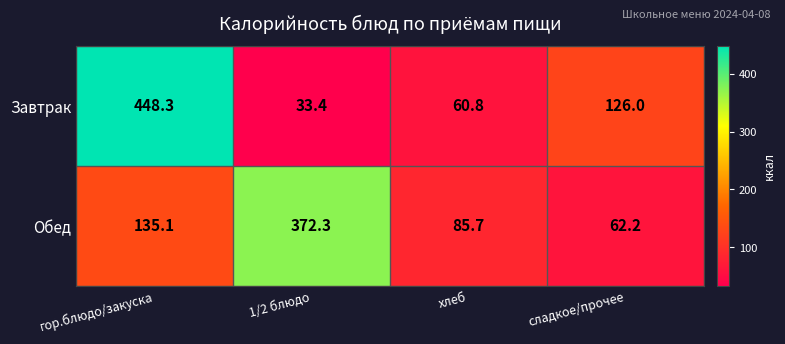

Reading left to right, extract all data points from this chart.

Завтрак: 448.3	33.4	60.8	126.0
Обед: 135.1	372.3	85.7	62.2